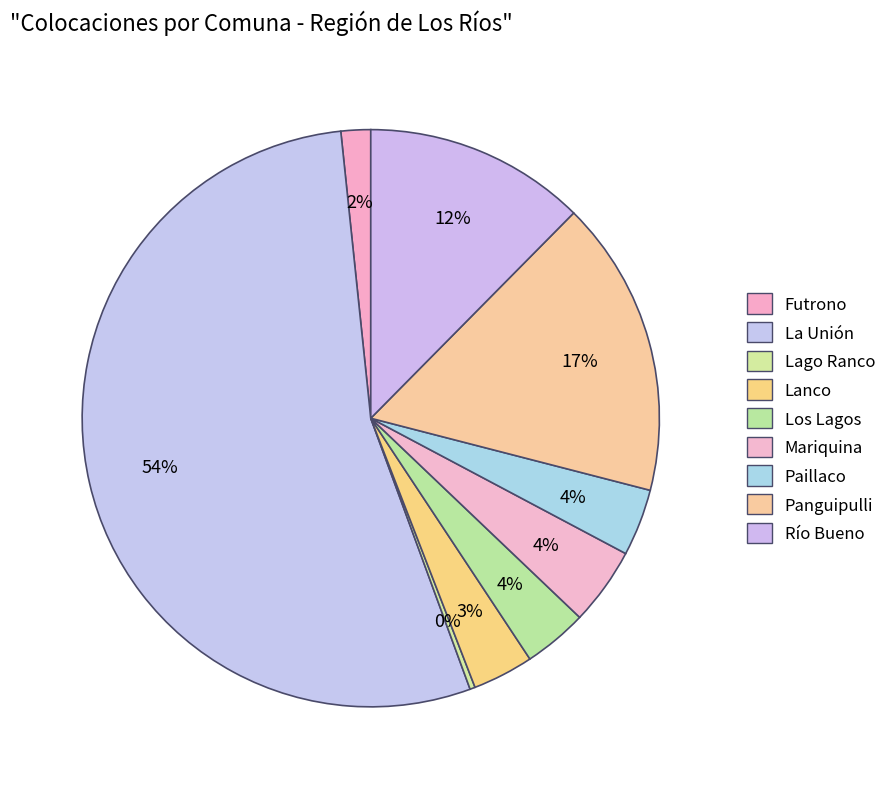

What is the total percentage of Mariquina and Paillaco?

8.1%